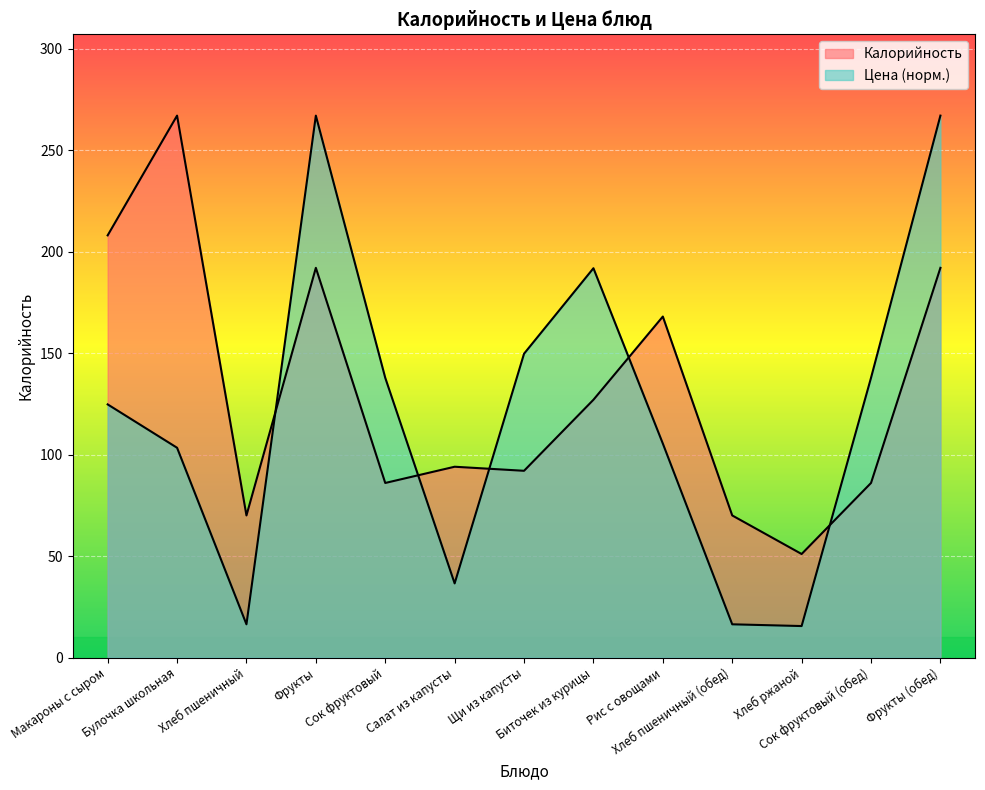

Where is the first local minimum for Цена?

Хлеб пшеничный